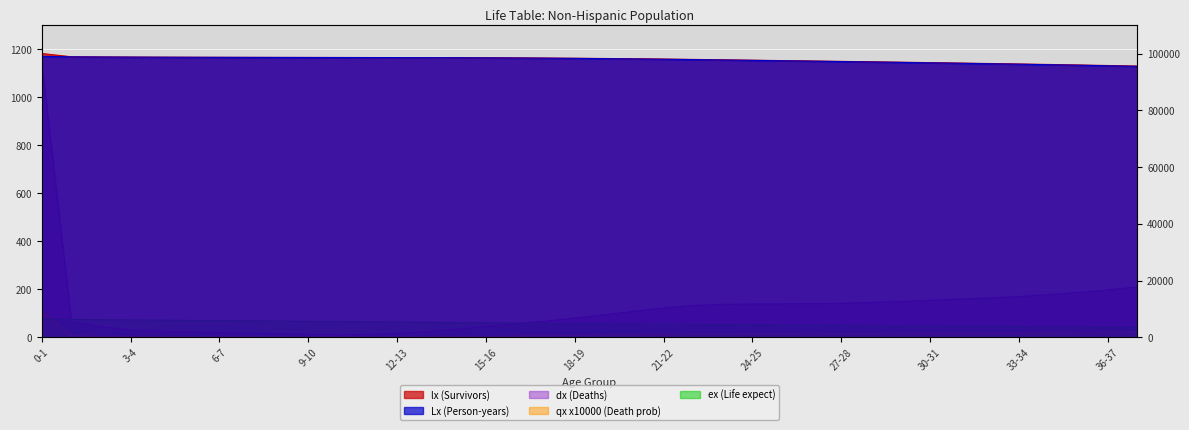

Between 13-14 and 10-11, which is larger?

10-11